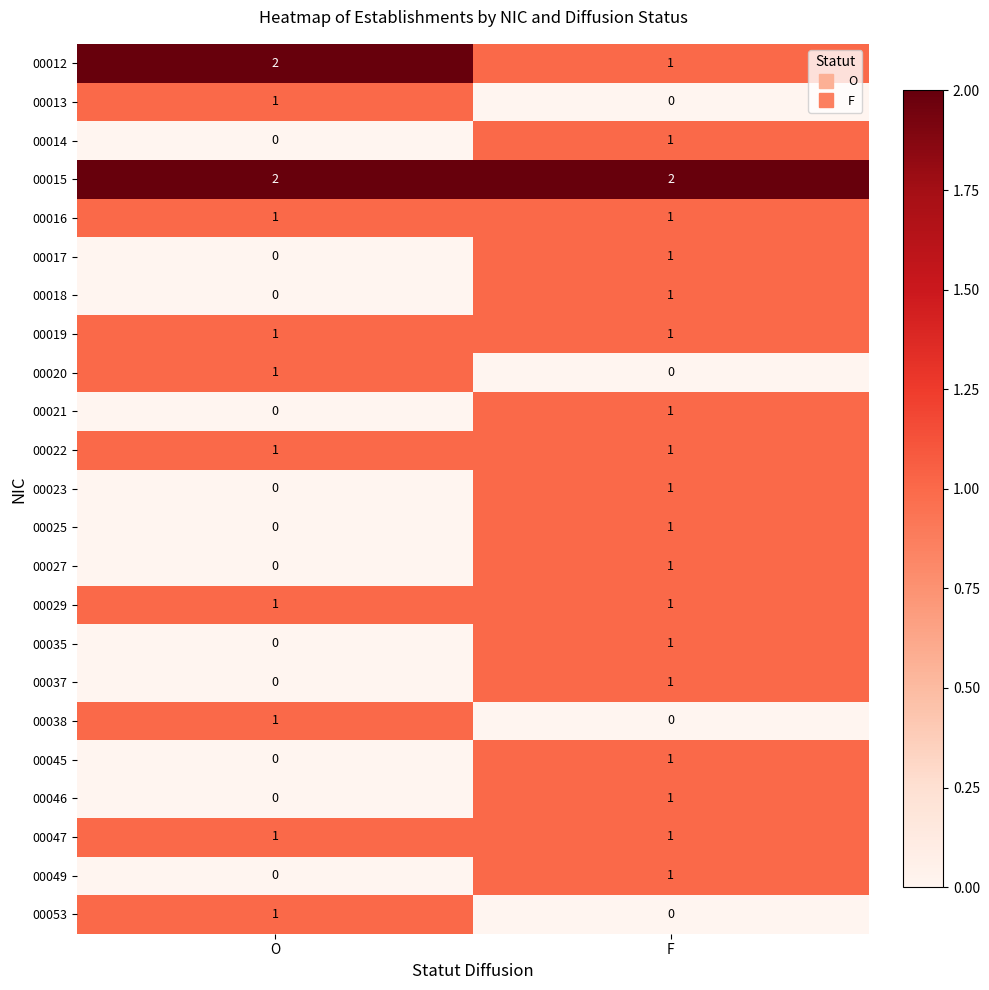

Rank the categories by 00027 value from highest to lowest.

F, O